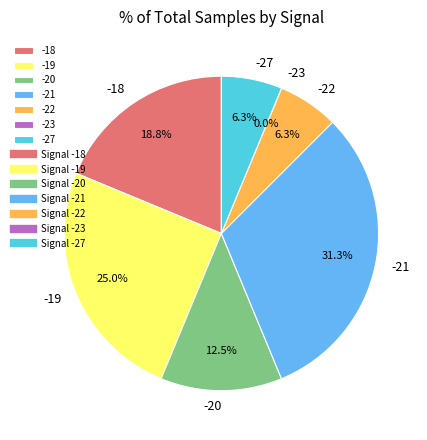

What is the ratio of the value at -21 to the value at -21?

1.0